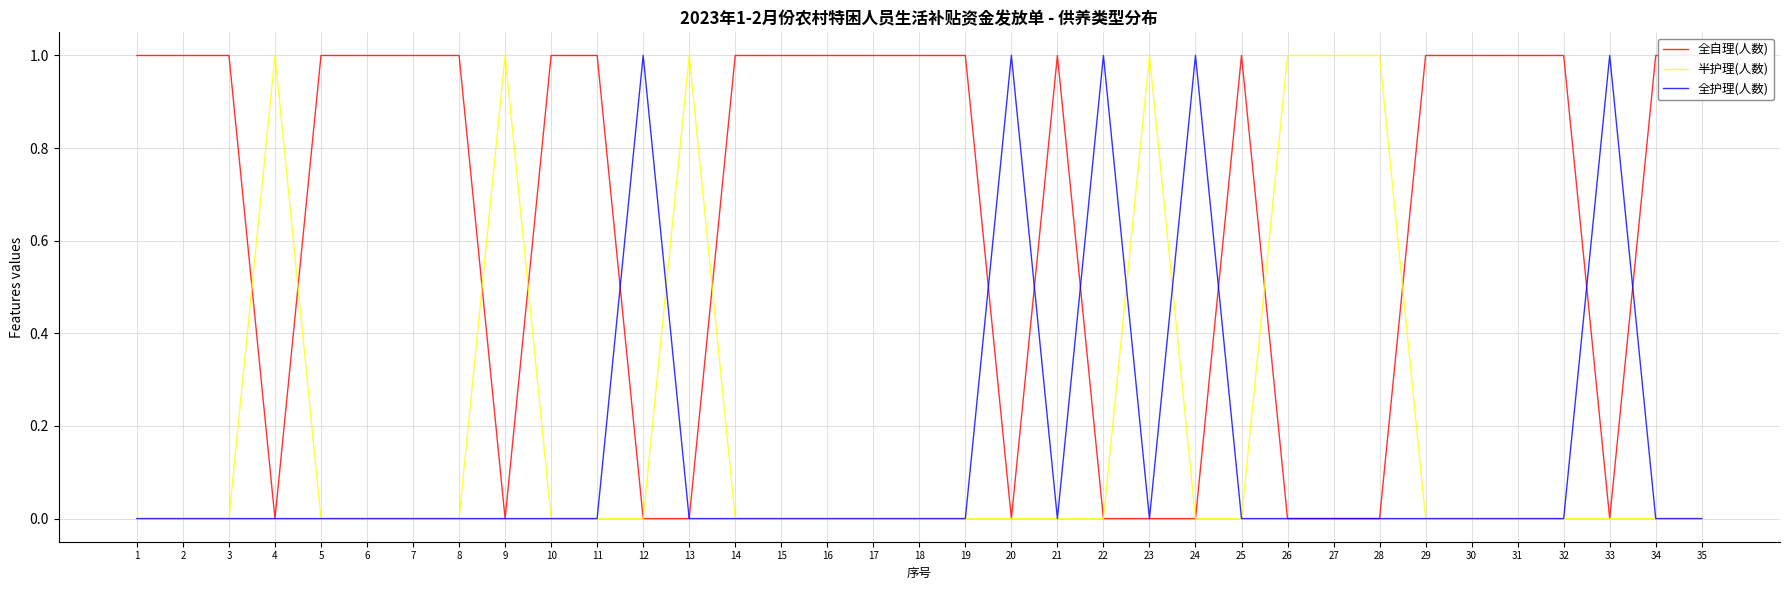

What is the difference between the highest and lowest values at 6?

1